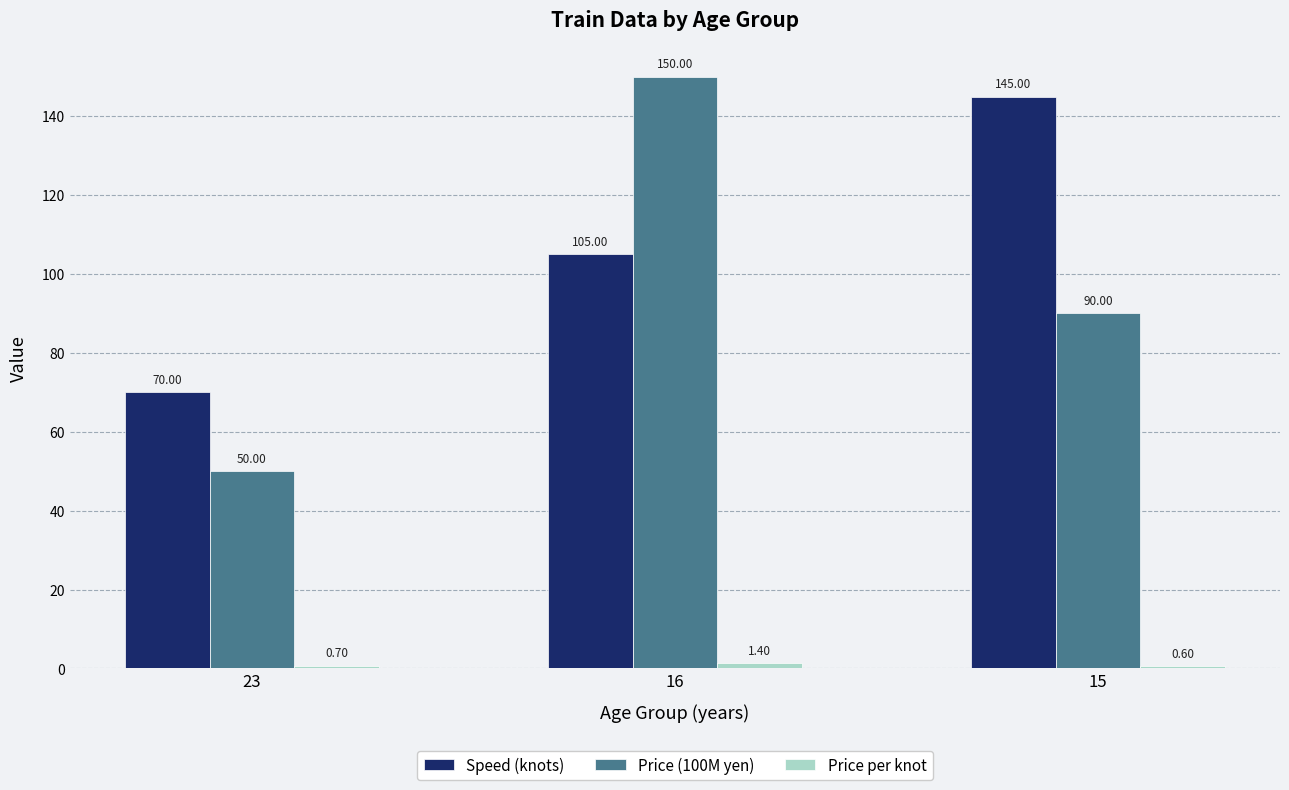

Which series changed the most between 23 and 15?

Speed (knots)